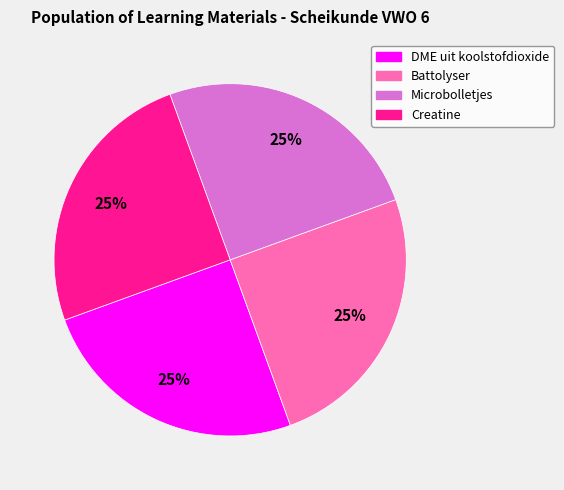

The Creatine slice represents 36% of the pie. True or false?

False